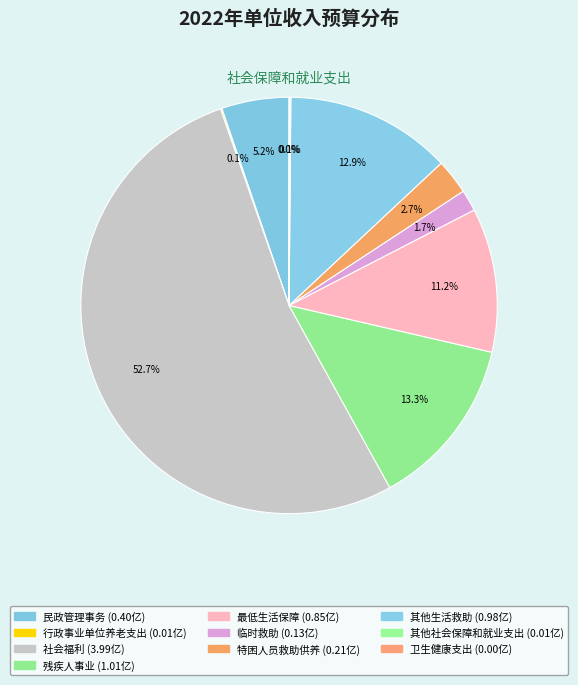

To the nearest percent, what is the difference between the largest and smallest slice percentages?

53%